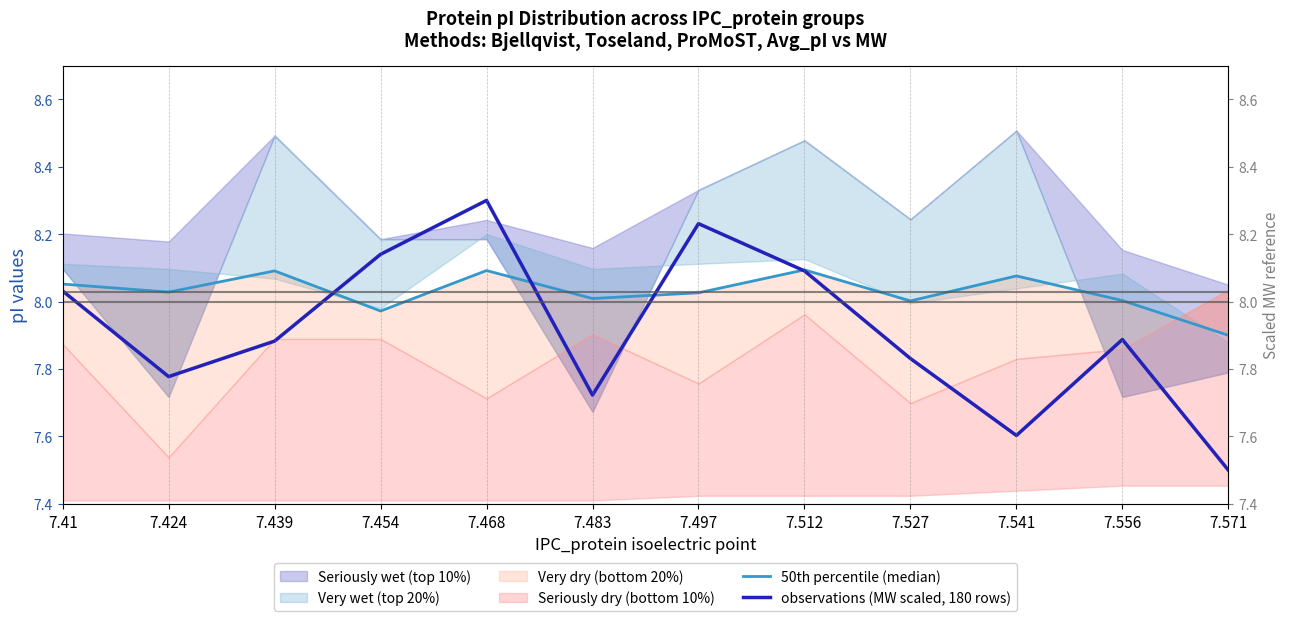

What is the maximum value shown in the chart?

8.3